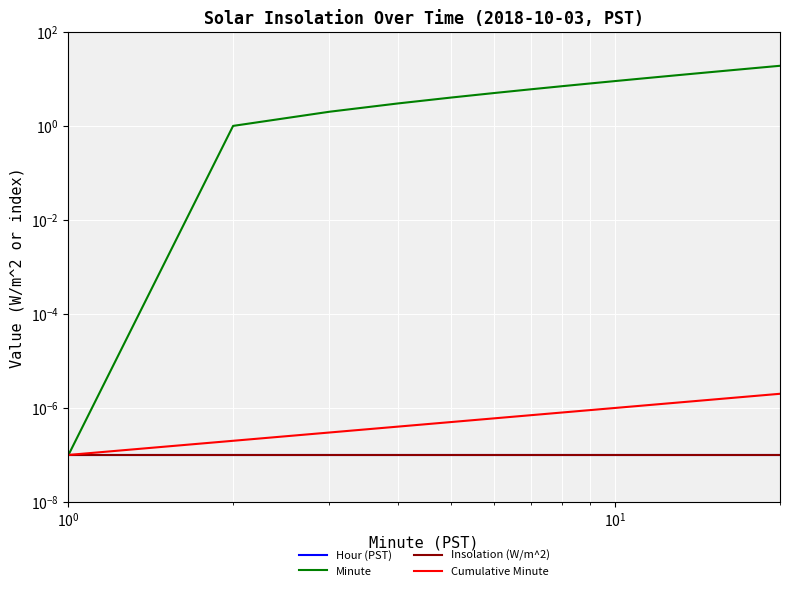

Reading left to right, what are all the values shown in this chart?

Hour (PST): 0.0	0.0	0.0	0.0	0.0	0.0	0.0	0.0	0.0	0.0	0.0	0.0	0.0	0.0	0.0	0.0	0.0	0.0	0.0	0.0
Minute: 0.0	1.0	2.0	3.0	4.0	5.0	6.0	7.0	8.0	9.0	10.0	11.0	12.0	13.0	14.0	15.0	16.0	17.0	18.0	19.0
Insolation (W/m^2): 0.0	0.0	0.0	0.0	0.0	0.0	0.0	0.0	0.0	0.0	0.0	0.0	0.0	0.0	0.0	0.0	0.0	0.0	0.0	0.0
Cumulative Minute: 0.0	0.0	0.0	0.0	0.0	0.0	0.0	0.0	0.0	0.0	0.0	0.0	0.0	0.0	0.0	0.0	0.0	0.0	0.0	0.0